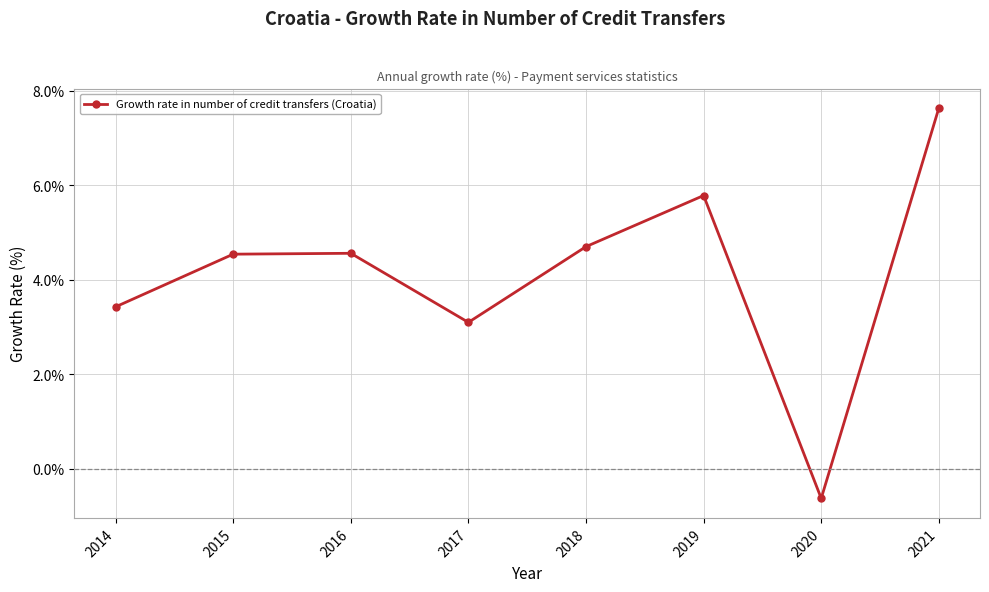

True or false: the data shows 4.6 at 2016.

True